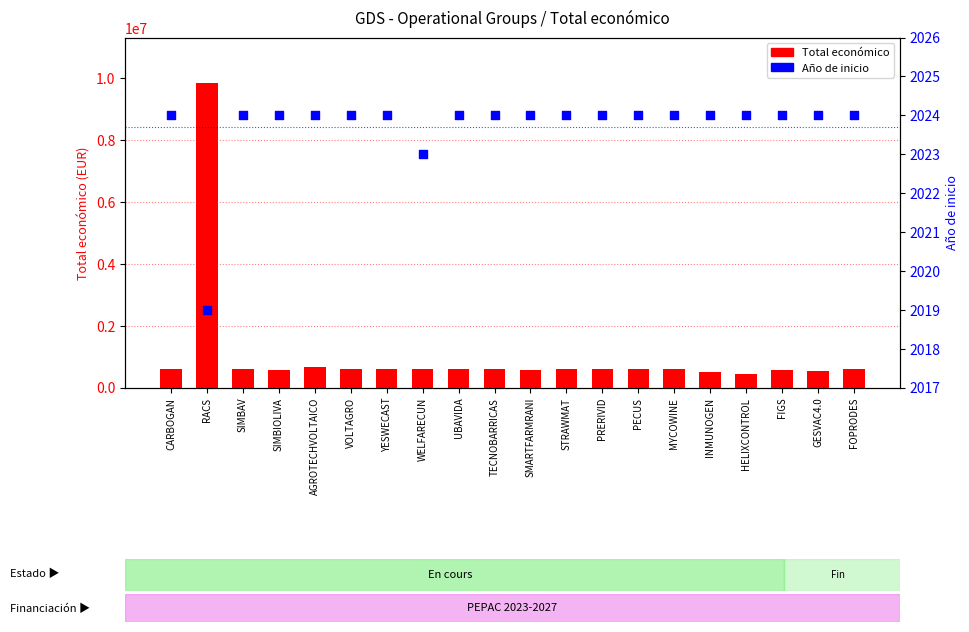

Which series has the largest total across all categories?

Total económico